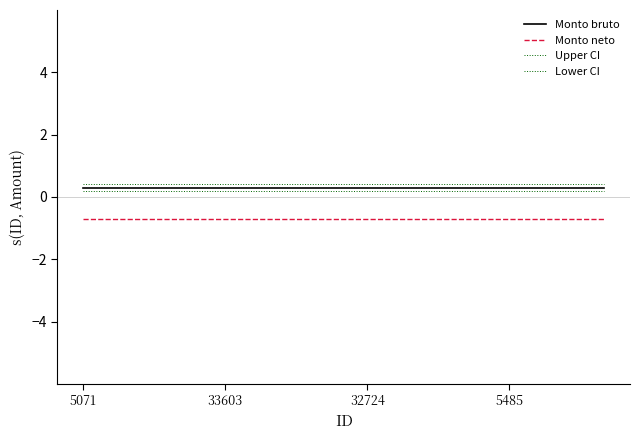

How many distinct data groups are displayed?

4